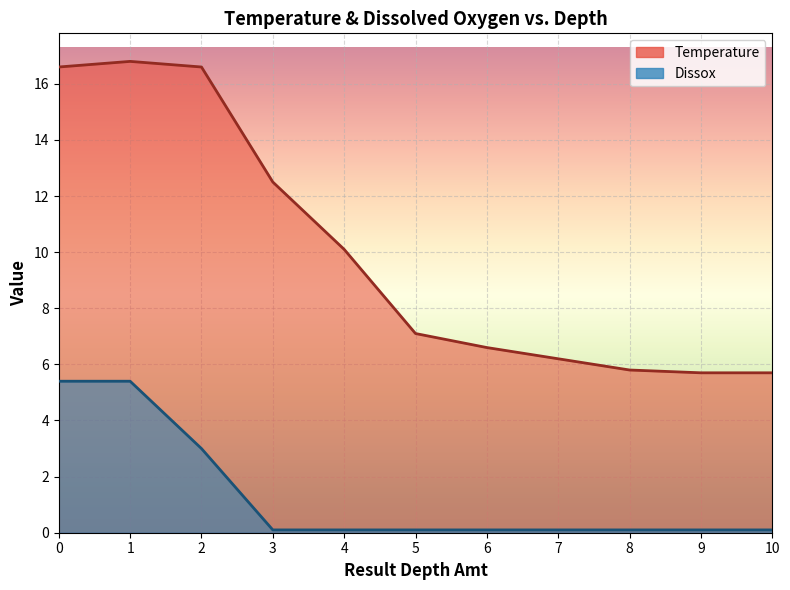

At which category does the chart reach its minimum across all series?

3